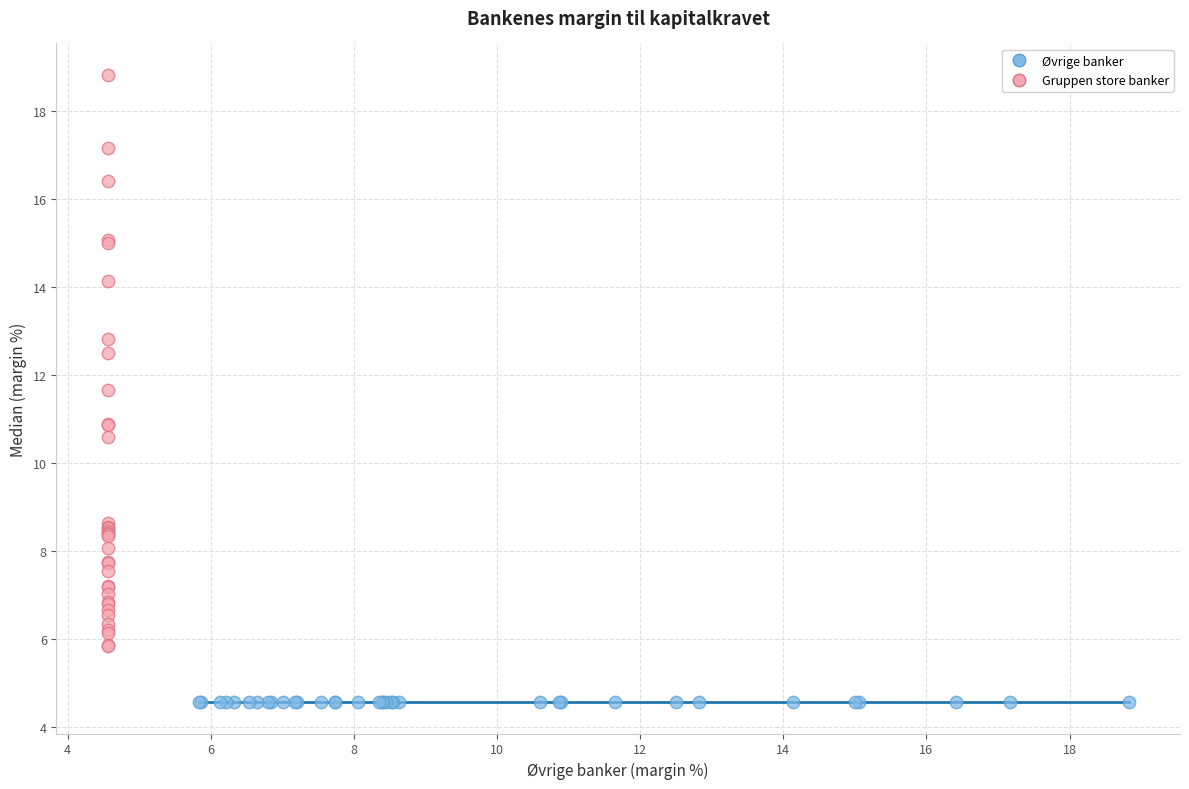

Which series reaches the minimum Y coordinate?

Øvrige banker